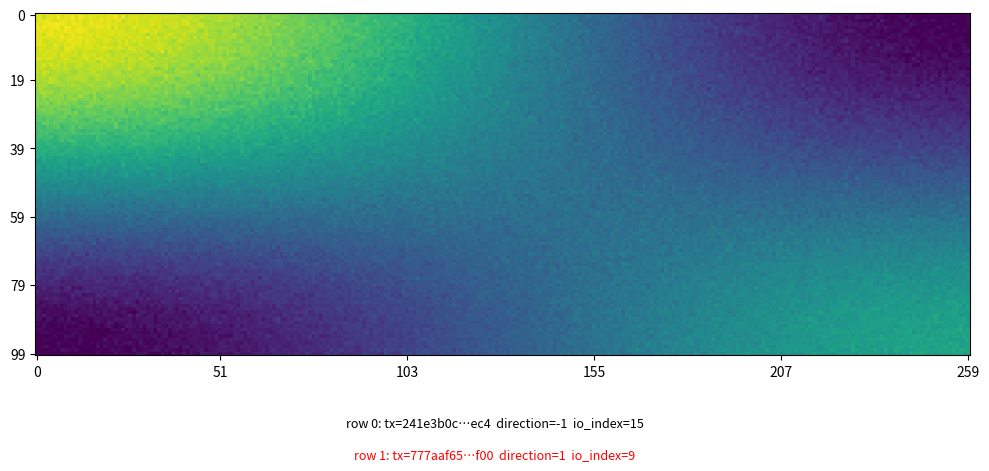

What is the sum of all 777aaf6560f669277027923e99d3ff6322c1f00 values?

10